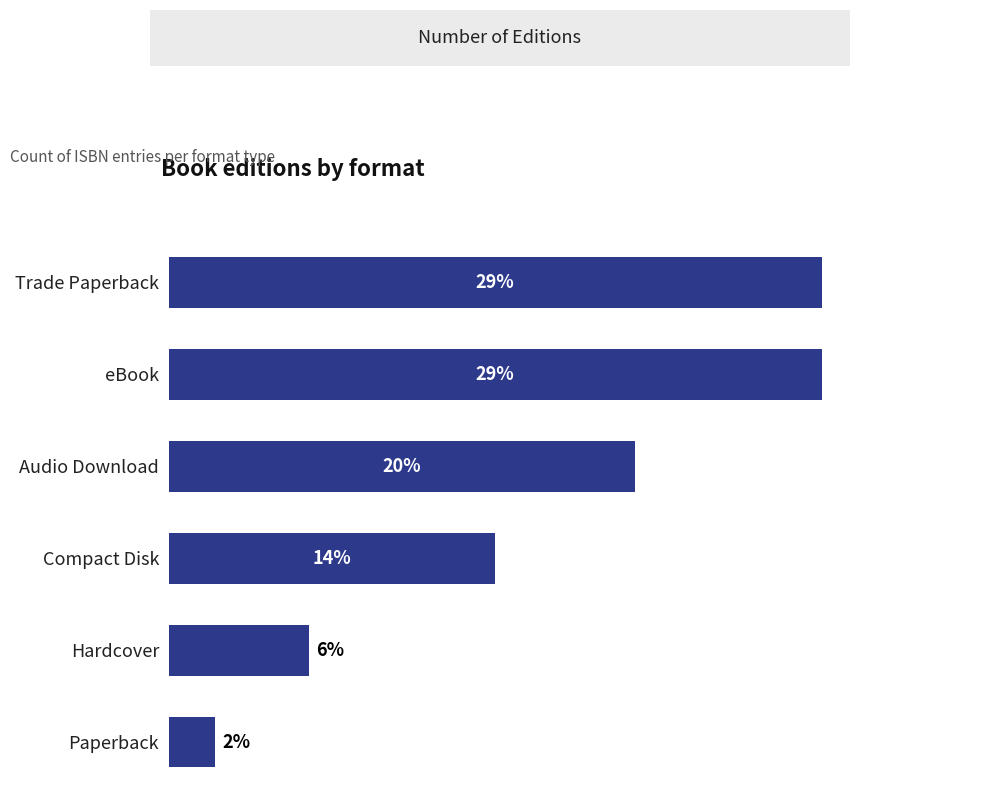

Does the chart contain any negative values?

No